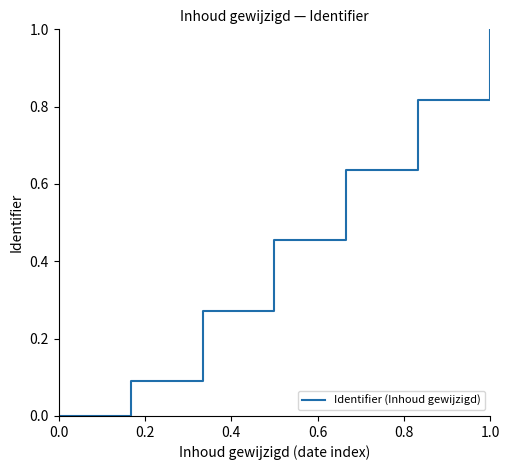

What is the sum of all values?

3.3